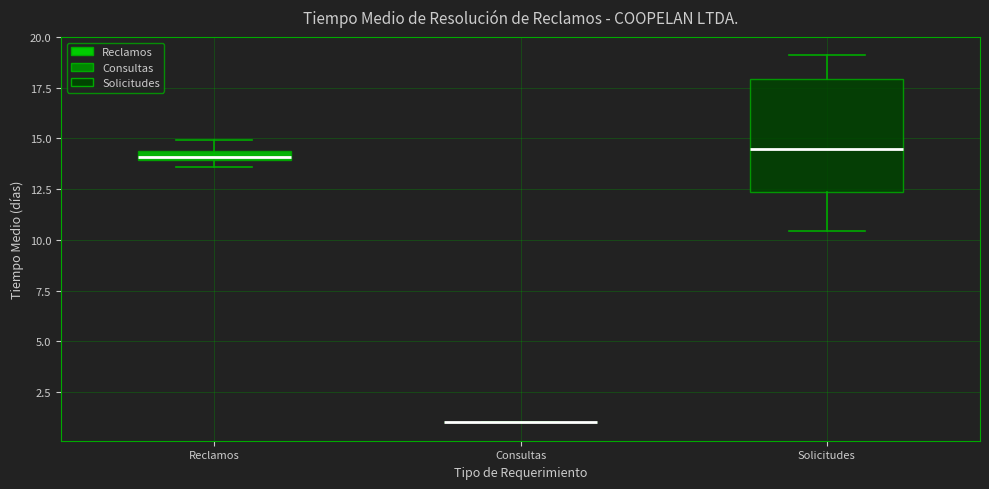

Where does the upper whisker of the box for Reclamos end on the y-axis? The values are not printed on the chart, so give them approximately, as read against the axis.

15.0